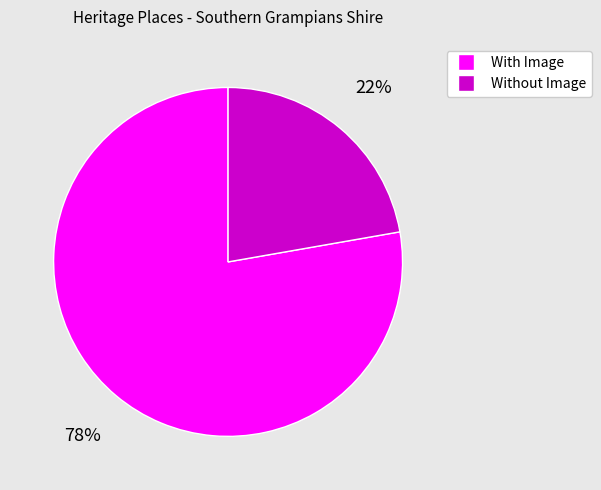

Is there any slice that represents more than half of the pie?

Yes